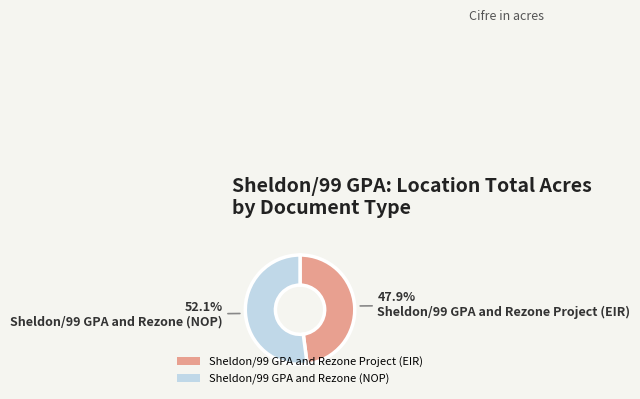

The Sheldon/99 GPA and Rezone Project (EIR) slice represents 48% of the pie. True or false?

True